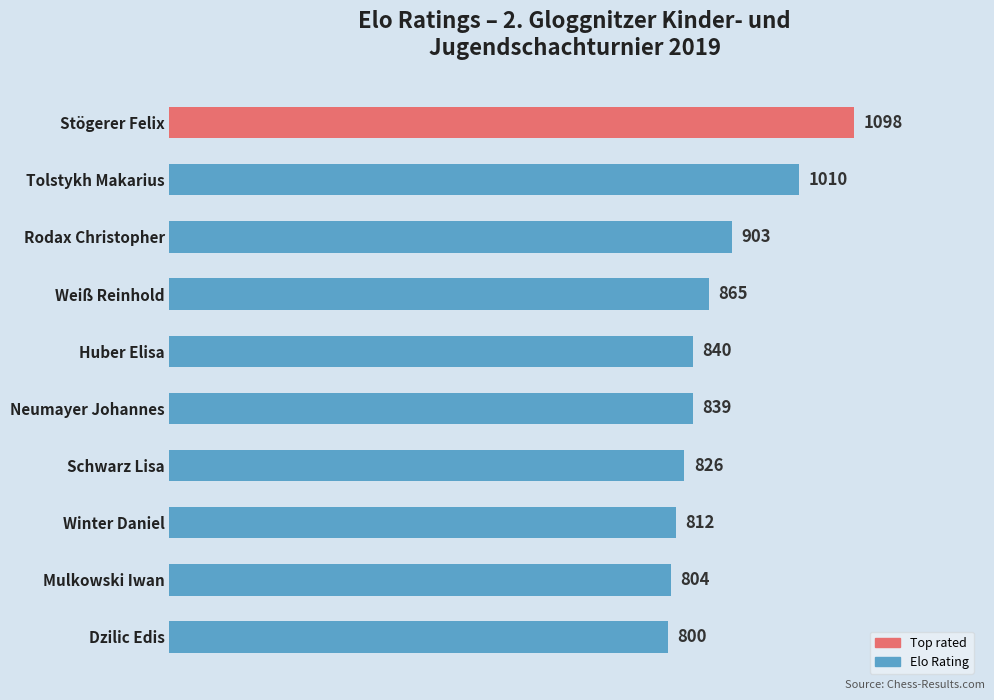

What is the difference between the maximum and minimum values?

298